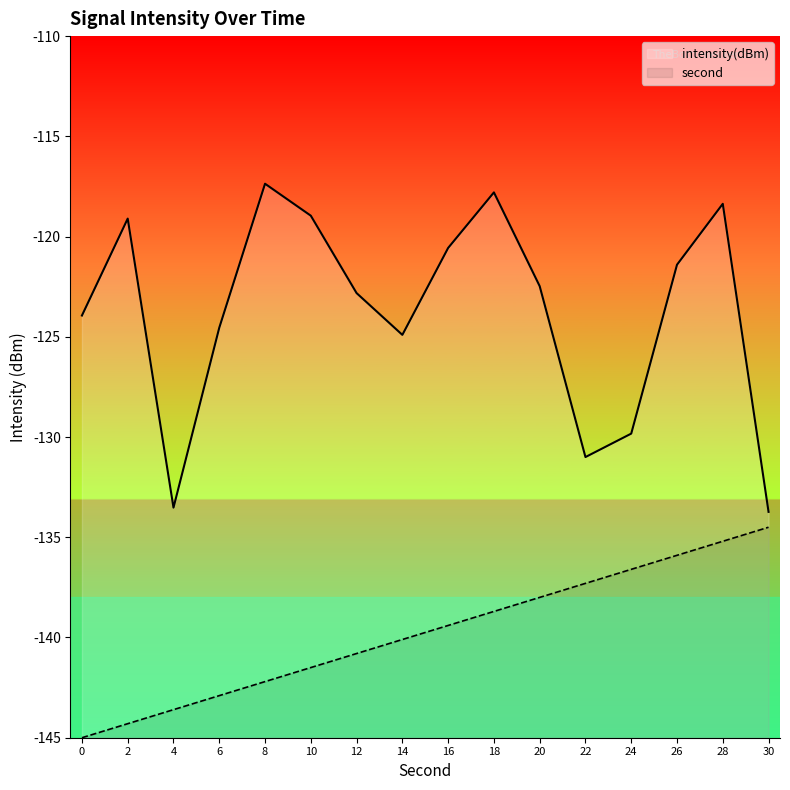

What is the average value of the intensity(dBm) series?

-123.8